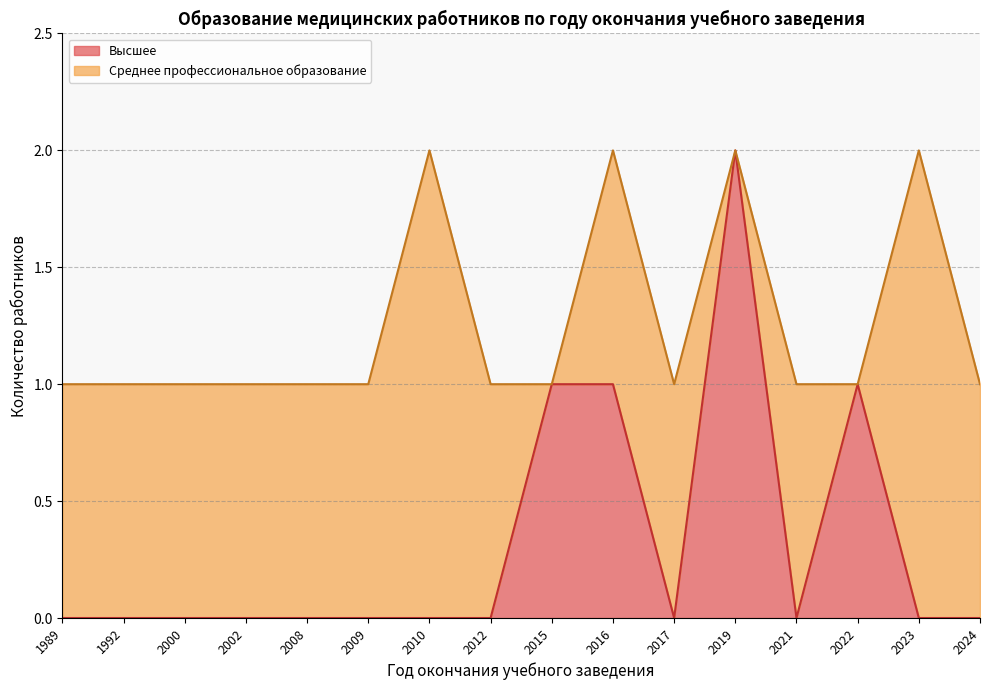

True or false: Высшее has a value of -1 at 1992.

False